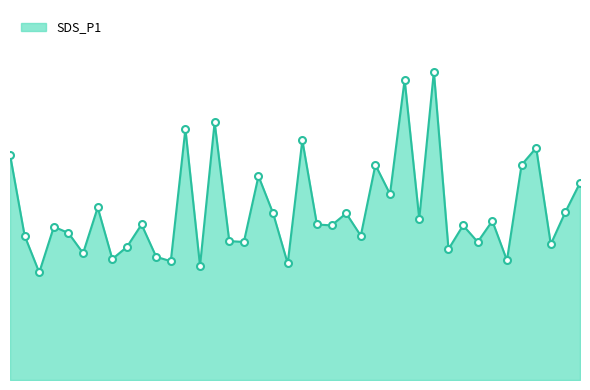

Reading left to right, list all the values displayed in this chart.

00:01=5.0	00:04=3.2	00:06=2.4	00:09=3.4	00:11=3.3	00:14=2.8	00:16=3.9	00:18=2.7	00:21=3.0	00:23=3.5	00:26=2.8	00:28=2.6	00:31=5.6	00:33=2.5	00:36=5.8	00:38=3.1	00:41=3.1	00:43=4.5	00:46=3.7	00:51=2.6	00:54=5.3	00:56=3.5	00:59=3.5	01:01=3.7	01:04=3.2	01:06=4.8	01:09=4.2	01:11=6.7	01:13=3.6	01:16=6.9	01:18=2.9	01:21=3.5	01:23=3.1	01:26=3.5	01:28=2.7	01:31=4.8	01:33=5.2	01:36=3.0	01:38=3.8	01:41=4.4